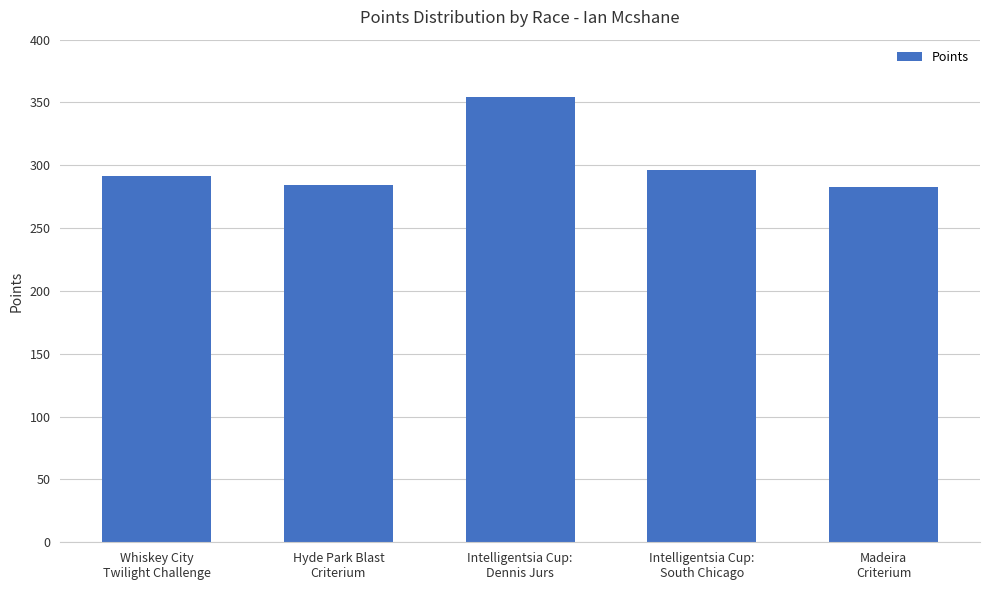

Which category has the highest value across all series?

Intelligentsia Cup:
Dennis Jurs